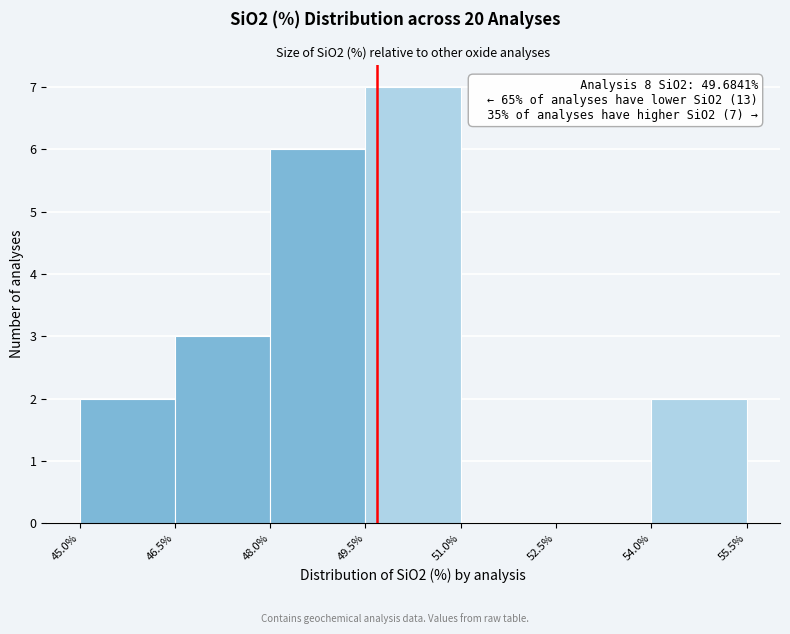

Over which range of the x-axis is the bar tallest?

49.5% to 51.0%